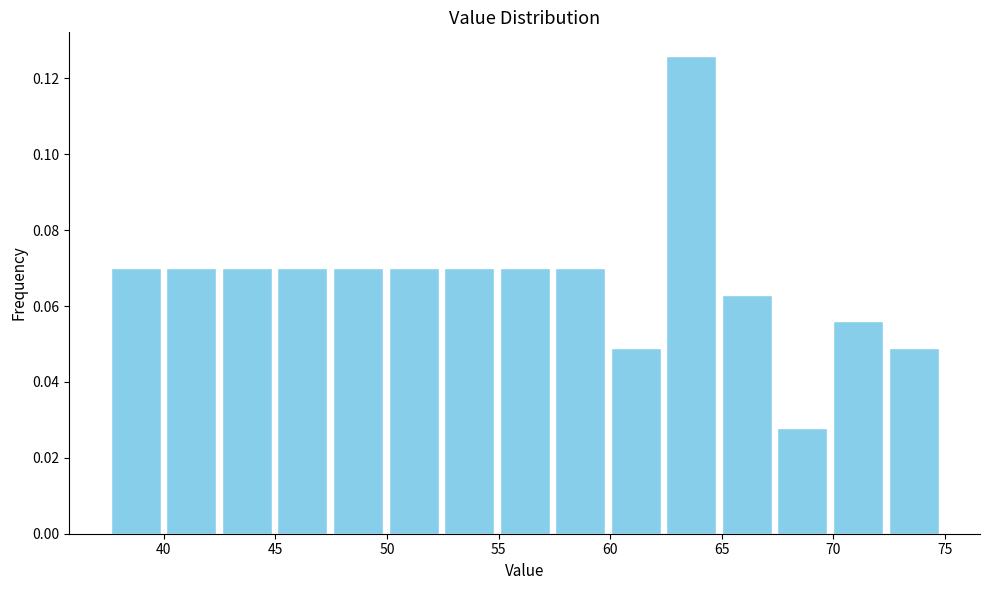

Reading left to right, list every bar in this chart as the range it spans on the x-axis followed by its height. Neither the bar edges nor the heights are printed on the chart, so give them approximately, as read against the axes.

37.5 to 40.0: 0.070
40.0 to 42.5: 0.070
42.5 to 45.0: 0.070
45.0 to 47.5: 0.070
47.5 to 50.0: 0.070
50.0 to 52.5: 0.070
52.5 to 55.0: 0.070
55.0 to 57.5: 0.070
57.5 to 60.0: 0.070
60.0 to 62.5: 0.048
62.5 to 65.0: 0.126
65.0 to 67.5: 0.062
67.5 to 70.0: 0.028
70.0 to 72.5: 0.056
72.5 to 75.0: 0.048